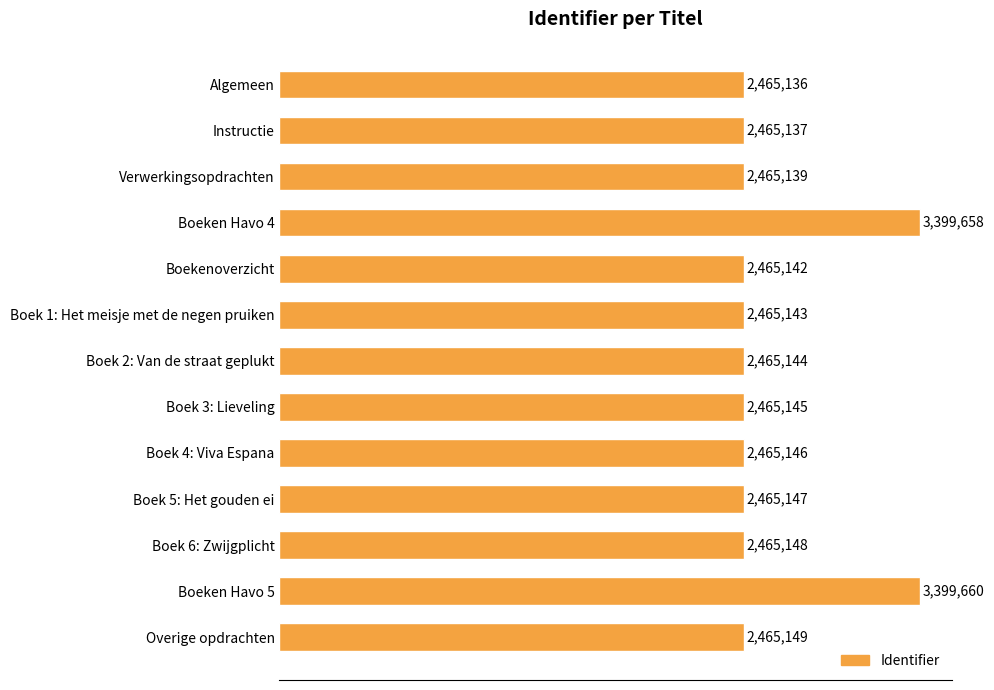

Are the bars horizontal?

Yes